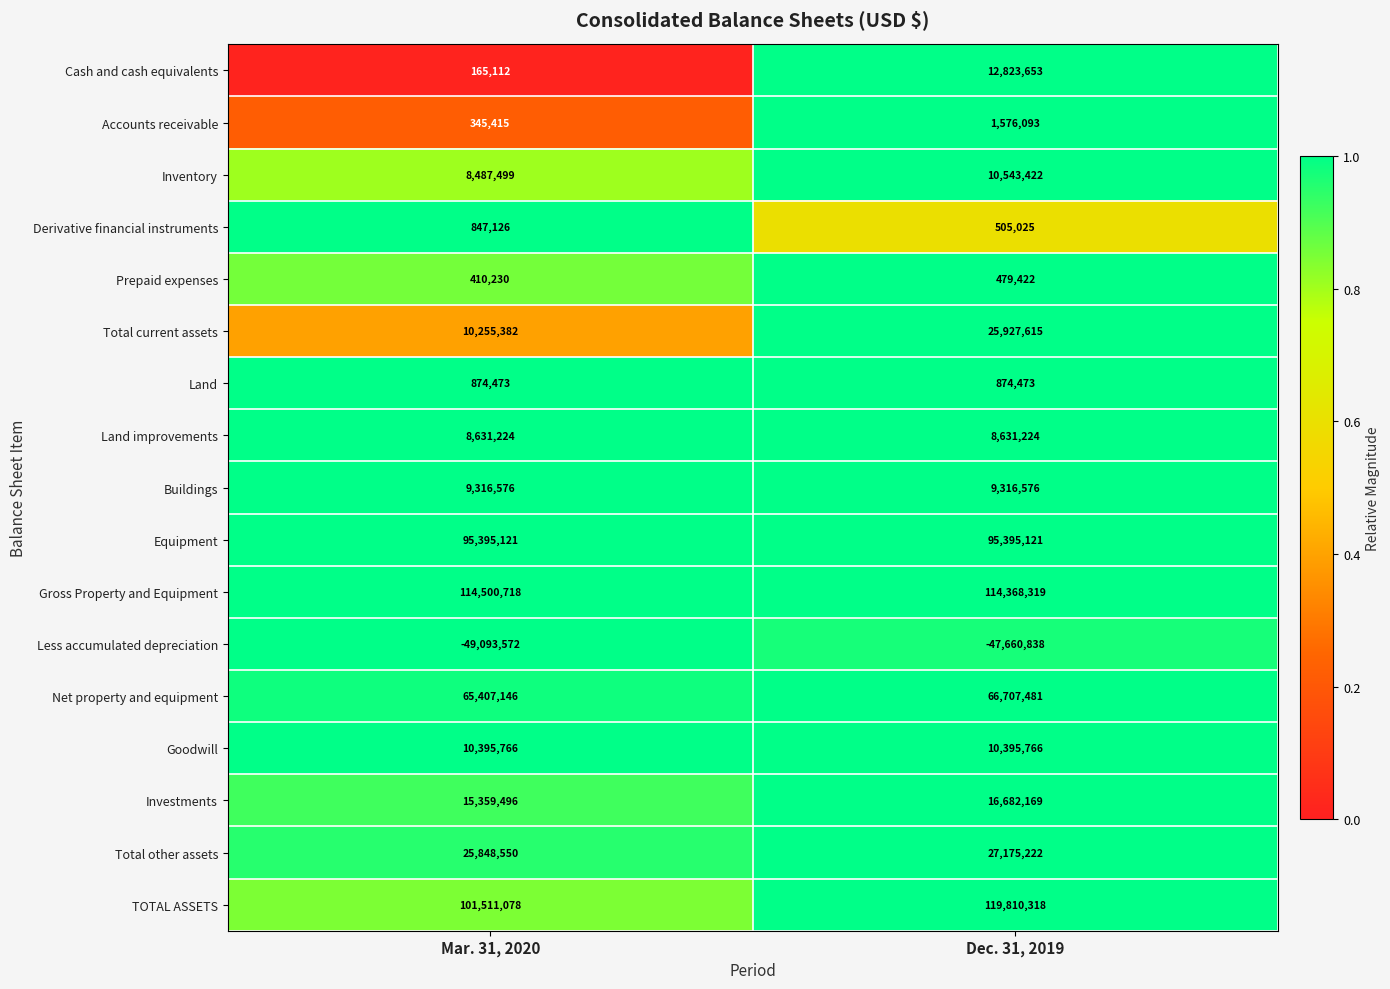

List the series in order of their peak value, highest first.

TOTAL ASSETS, Gross Property and Equipment, Equipment, Net property and equipment, Total other assets, Total current assets, Investments, Cash and cash equivalents, Inventory, Goodwill, Buildings, Land improvements, Accounts receivable, Land, Derivative financial instruments, Prepaid expenses, Less accumulated depreciation